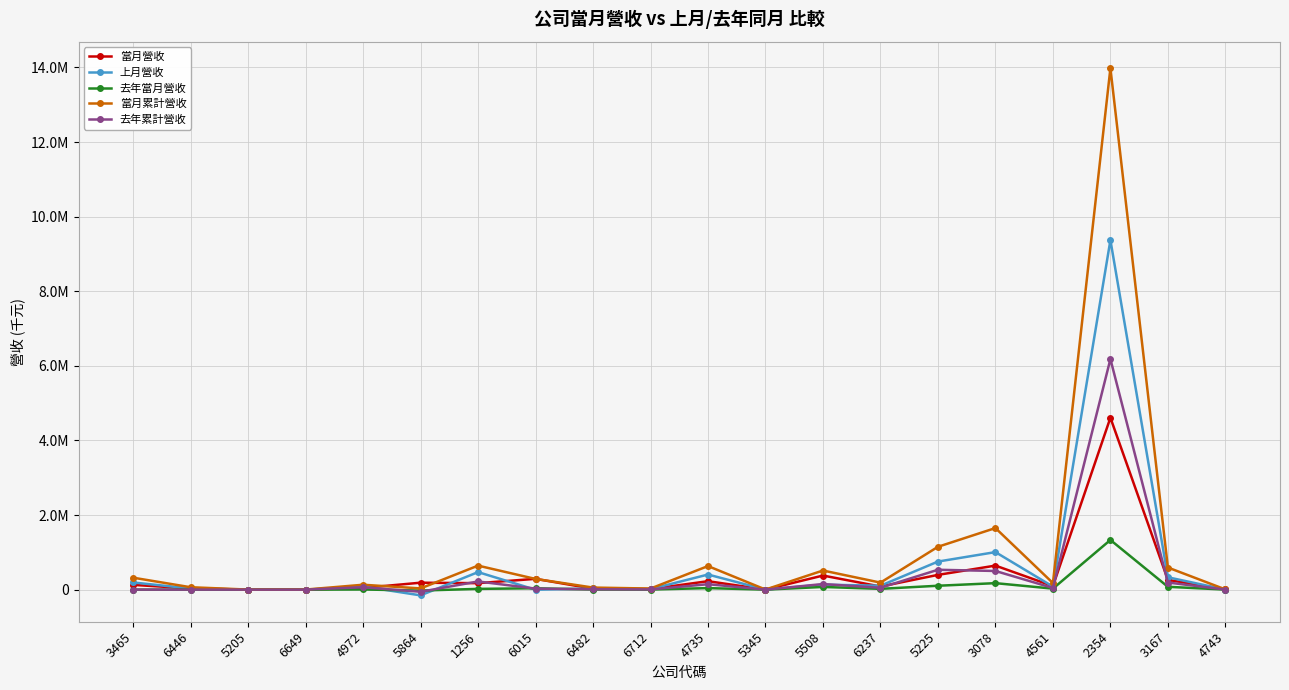

What are all the series names shown in the legend?

當月營收, 上月營收, 去年當月營收, 當月累計營收, 去年累計營收